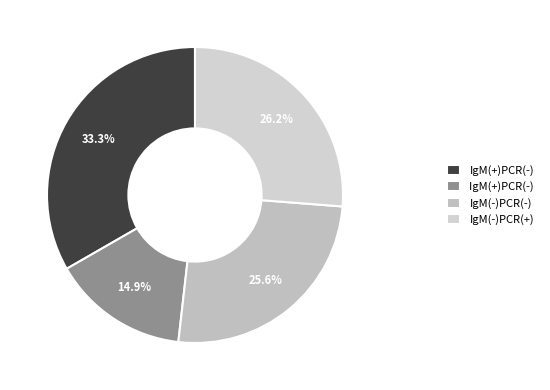

Combined, what portion of the pie is 14.9% and 25.6%?

40.5%